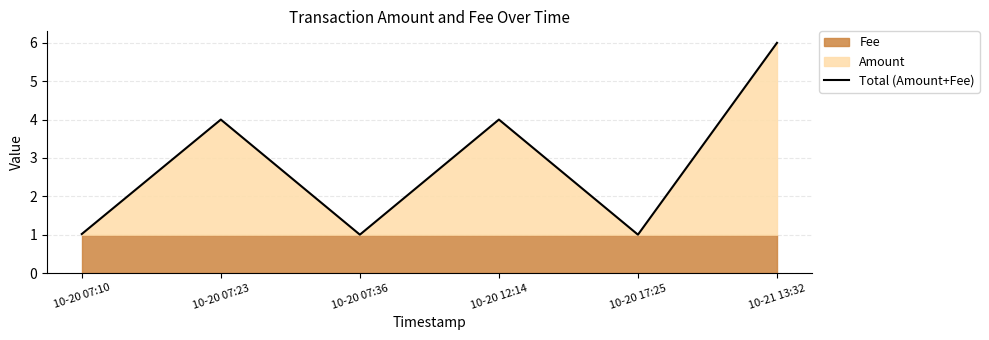

What position from the right is 10-20 17:25?

2